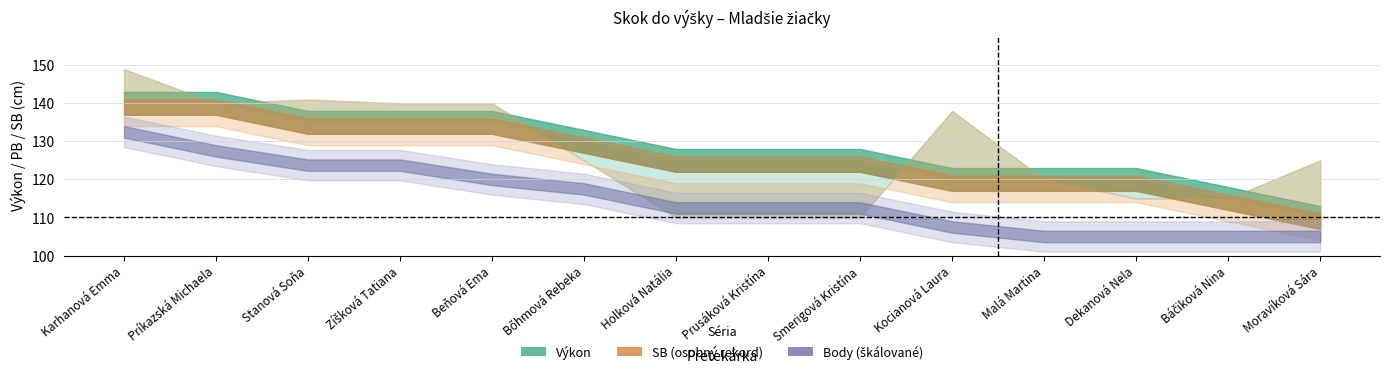

True or false: Výkon has more than 2 points higher than both neighbors.

False